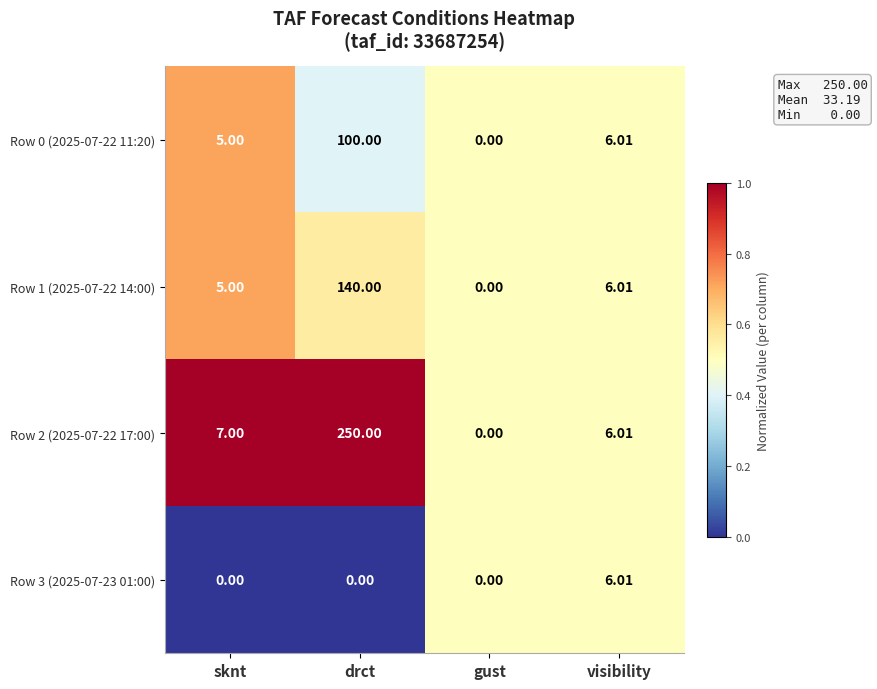

Where is Row 2 (2025-07-22 17:00) nearest to the value 125?

sknt